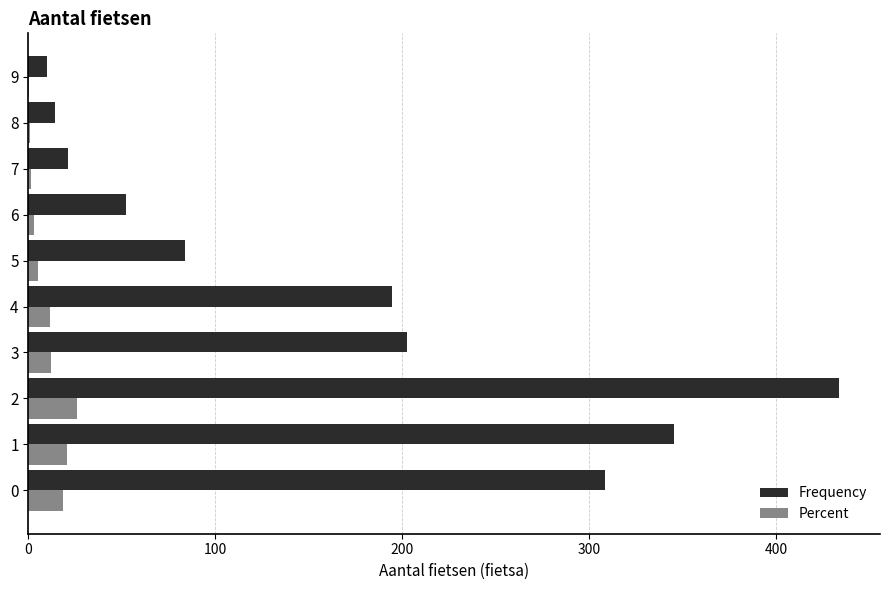

Which series has the largest total across all categories?

Frequency